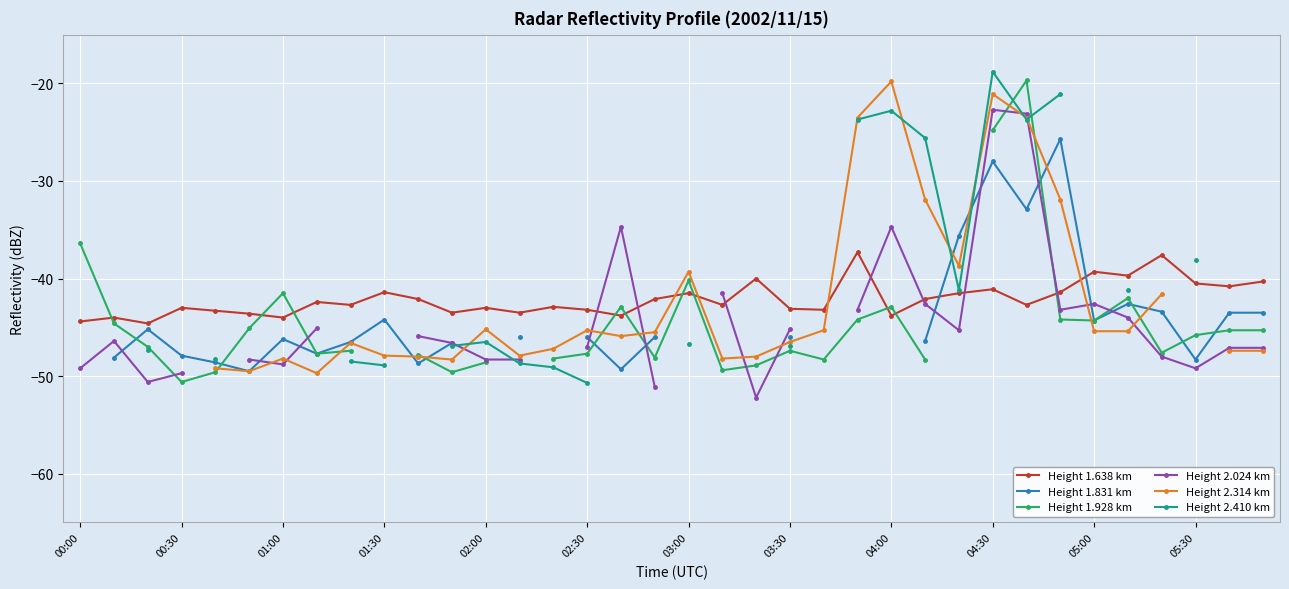

True or false: Height 1.638 km has a value of -8.3 at 05:30.

False